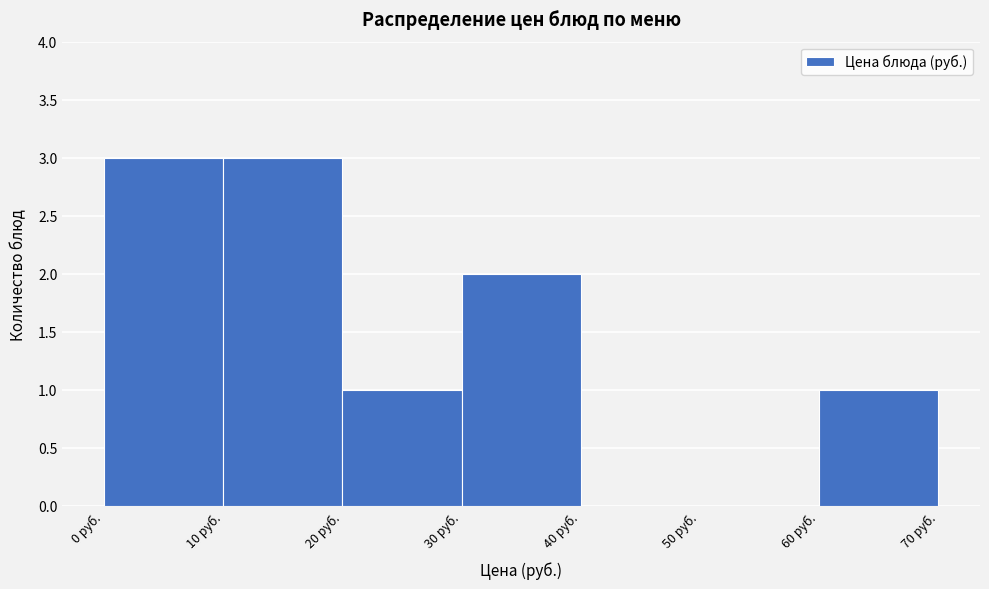

Reading left to right, transcribe this chart: for each bar, give the range it covers on the x-axis and its height. The values are not printed on the chart, so give them approximately, as read against the axis.

0 to 10: 3
10 to 20: 3
20 to 30: 1
30 to 40: 2
40 to 50: 0
50 to 60: 0
60 to 70: 1